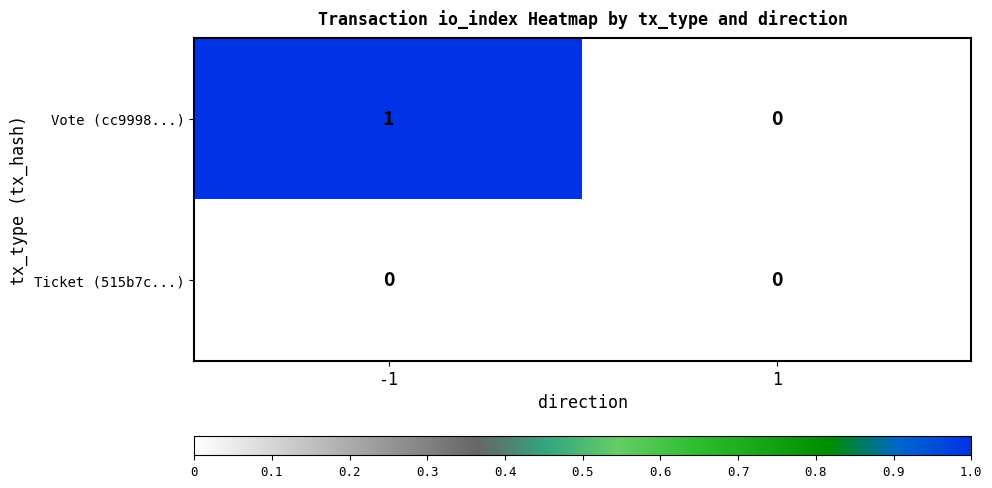

How many values in the Vote (cc9998...) series are below 1?

1